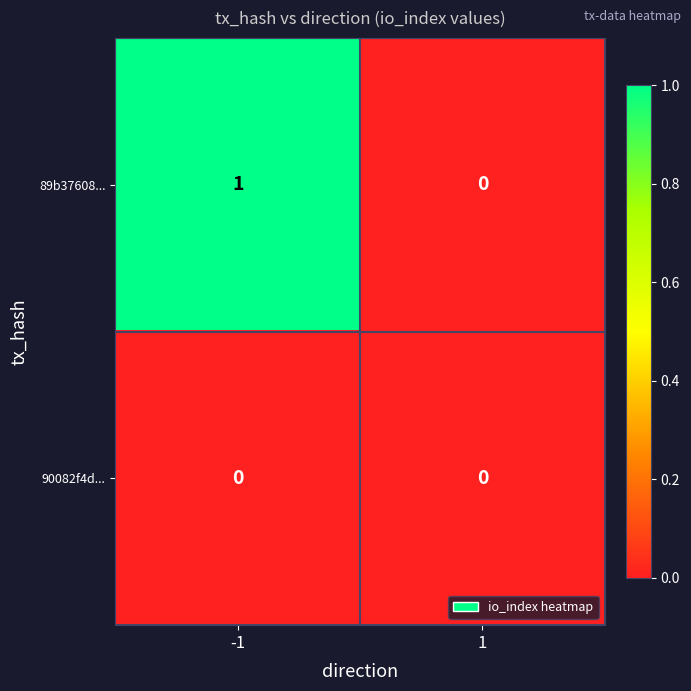

Is the value of 89b37608... at -1 greater than the value of 90082f4d... at -1?

Yes